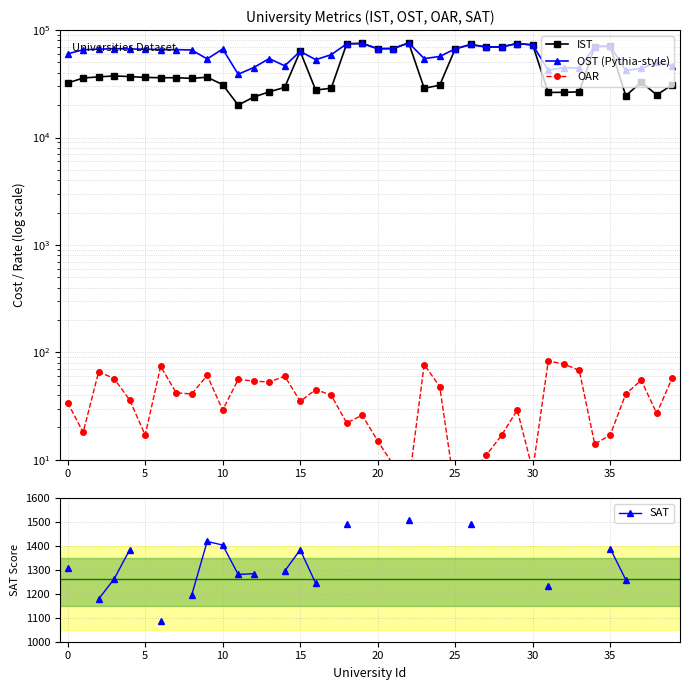

Between 20 and 34, which series saw the biggest shift?

IST